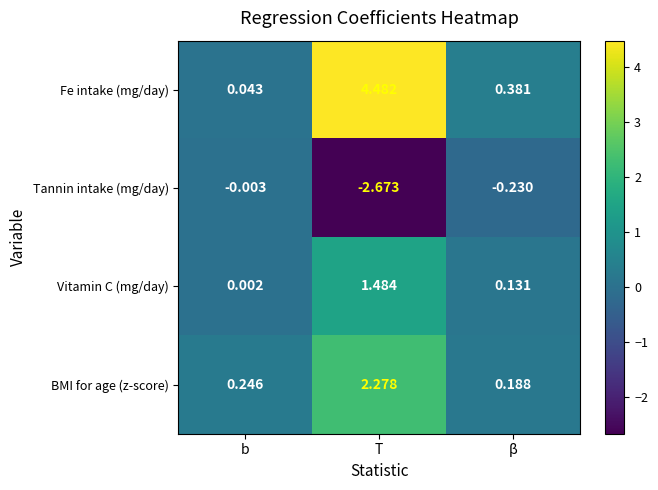

Which category has the highest value in the Vitamin C (mg/day) series?

T